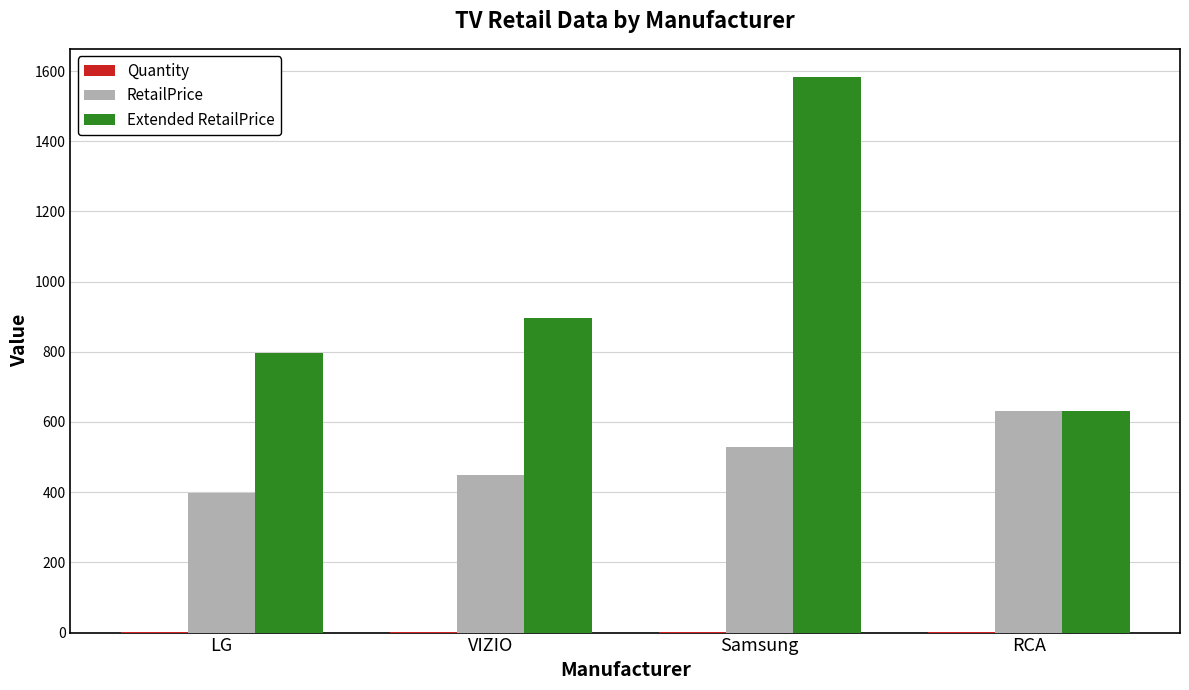

Which category has the highest value in the Extended RetailPrice series?

Samsung